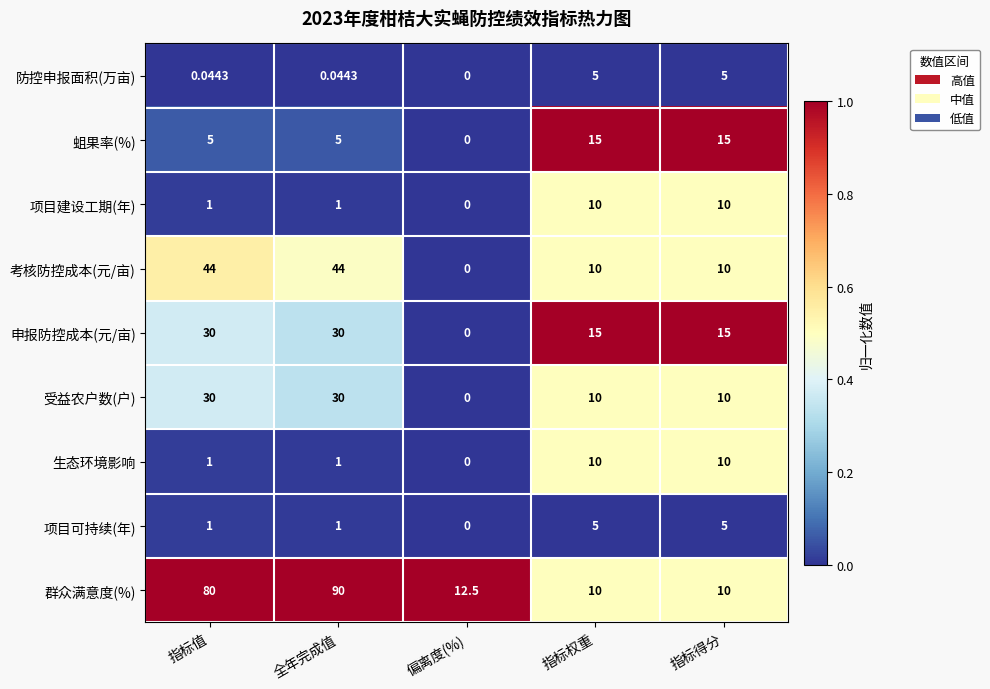

Which series has the largest total across all categories?

群众满意度(%)